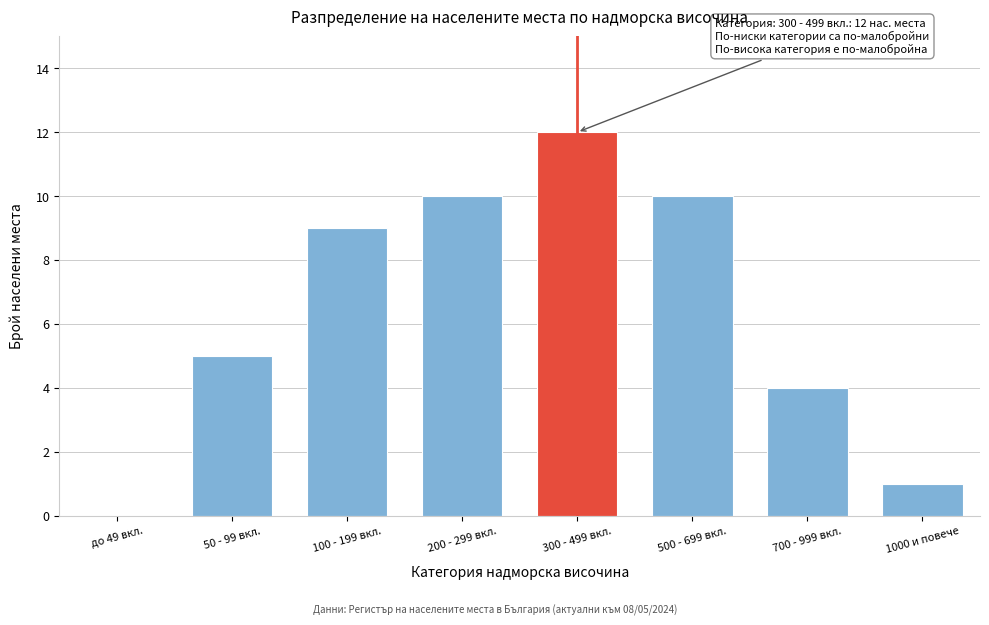

Reading left to right, extract all data points from this chart.

до 49 вкл.=0	50 - 99 вкл.=5	100 - 199 вкл.=9	200 - 299 вкл.=10	300 - 499 вкл.=12	500 - 699 вкл.=10	700 - 999 вкл.=4	1000 и повече=1